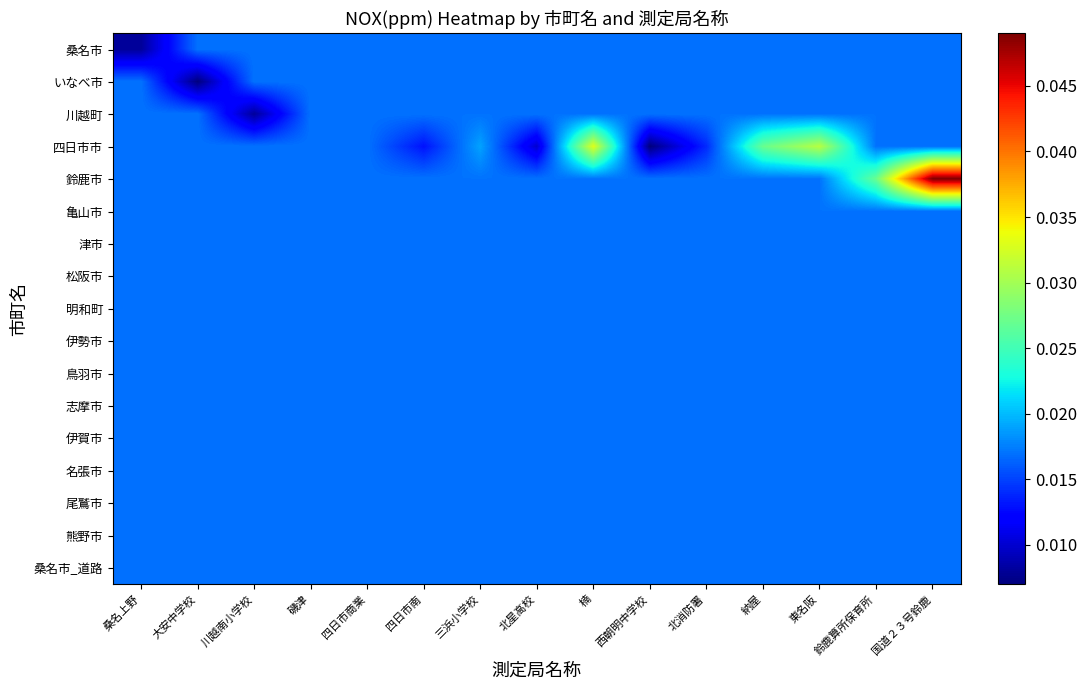

Which series has the largest range (max minus min)?

鈴鹿市